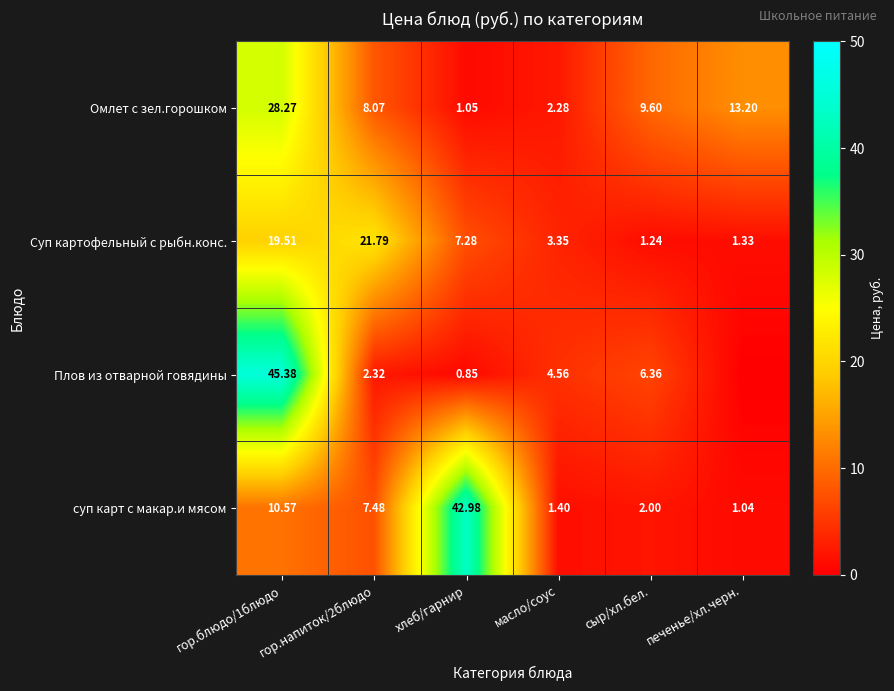

Rank the series at хлеб/гарнир from lowest to highest value.

Плов из отварной говядины, Омлет с зел.горошком, Суп картофельный с рыбн.конс., суп карт с макар.и мясом